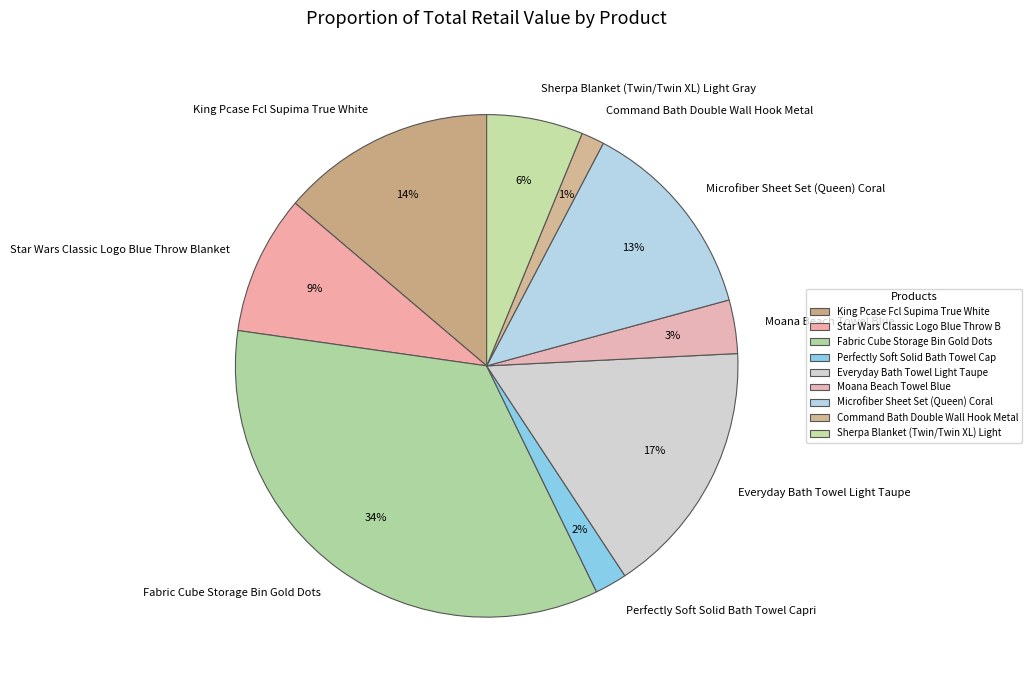

Which category has the biggest portion of the pie?

Fabric Cube Storage Bin Gold Dots